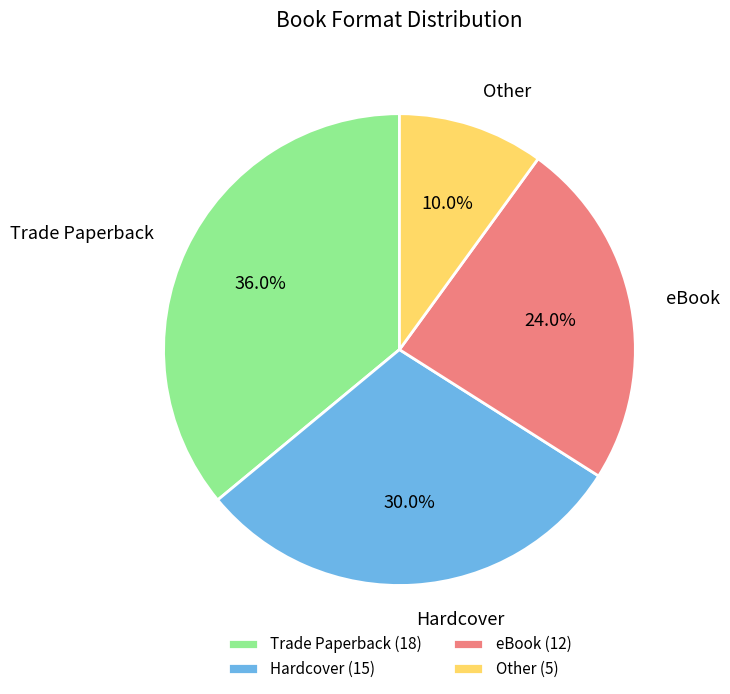

Which category has the smallest portion of the pie?

Other